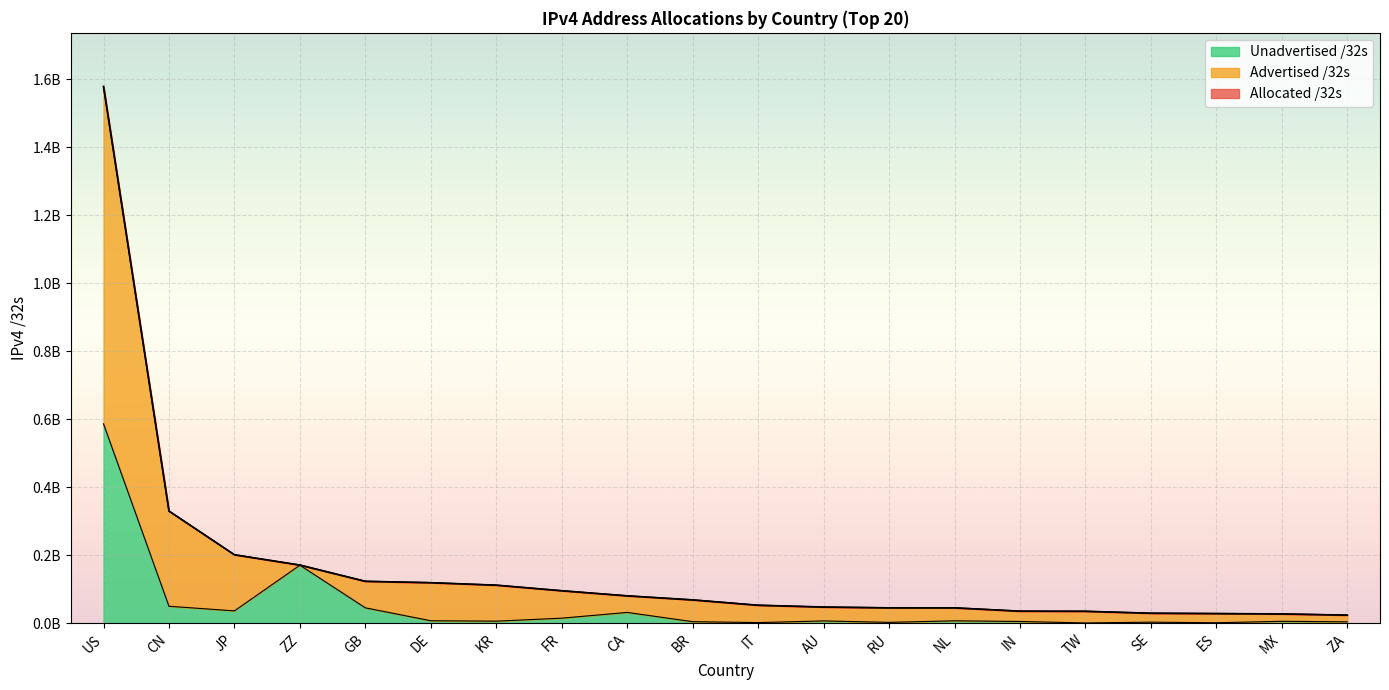

True or false: Advertised /32s has more than 1 interior local peaks.

False